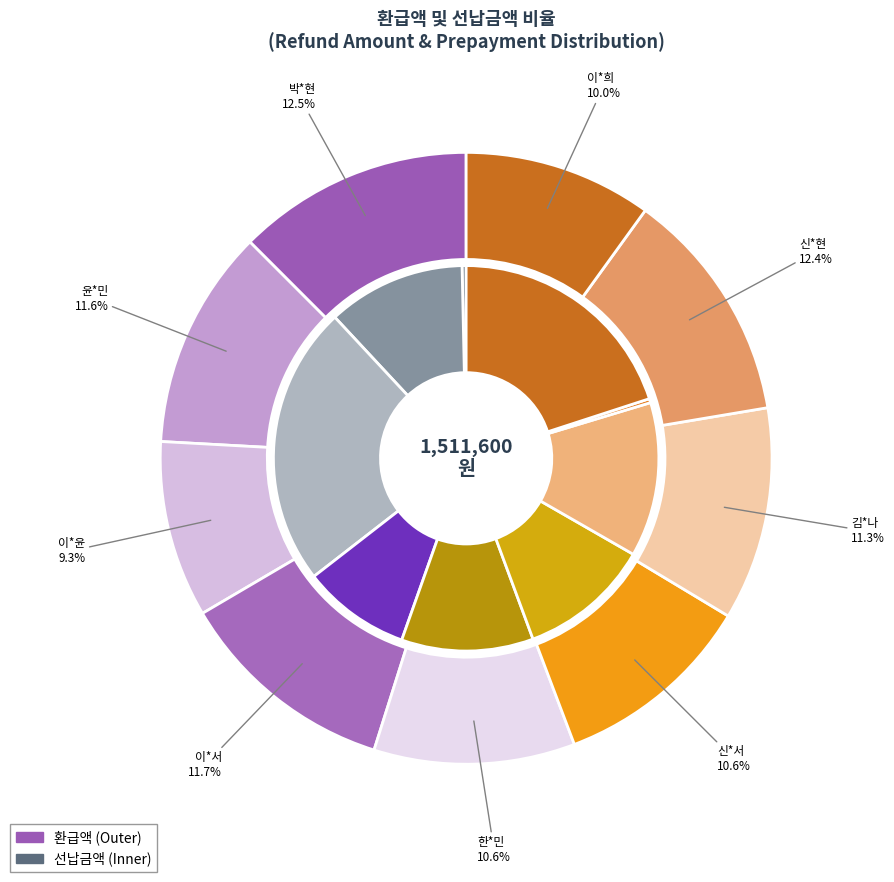

True or false: 김*나 accounts for 25% of the total.

False